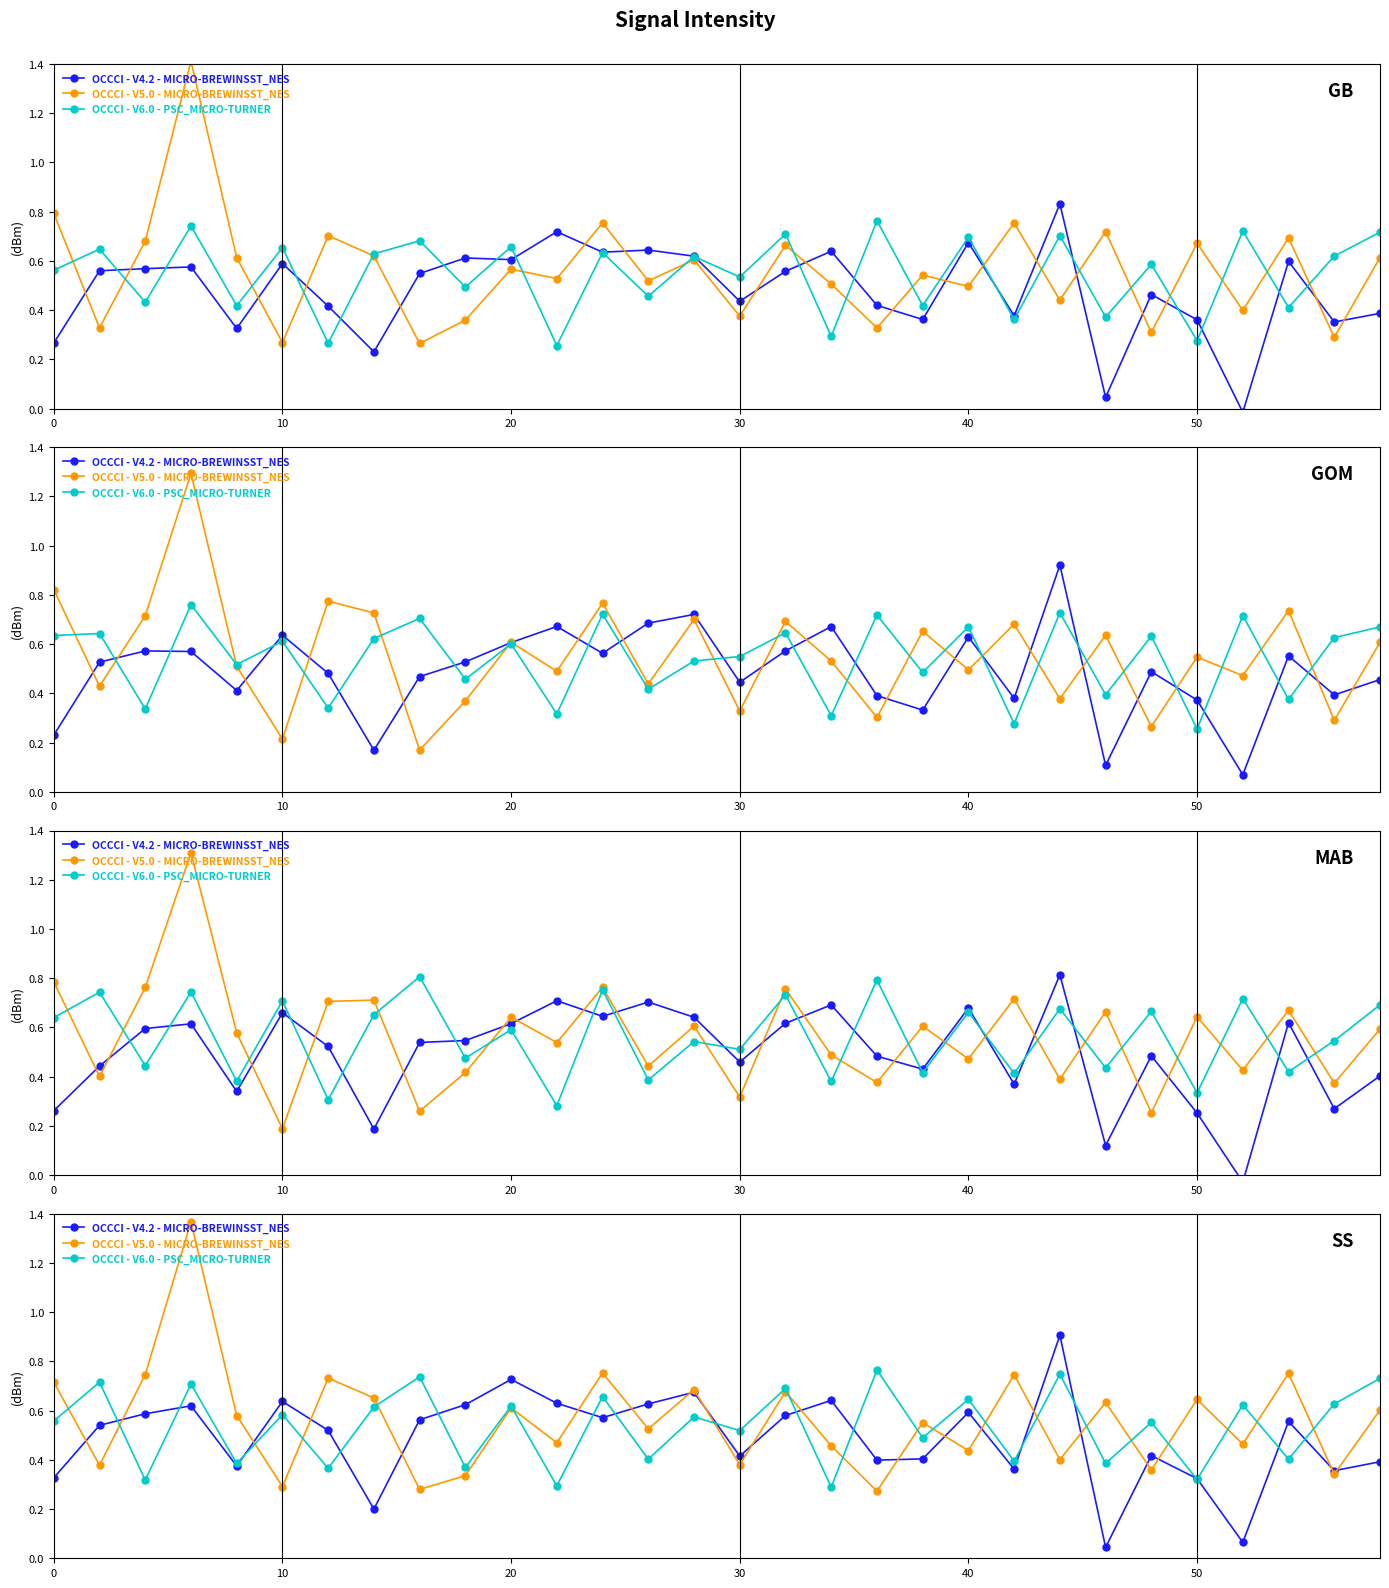

List the series in order of their peak value, highest first.

OCCCI - V5.0 - MICRO-BREWINSST_NES, OCCCI - V4.2 - MICRO-BREWINSST_NES, OCCCI - V6.0 - PSC_MICRO-TURNER